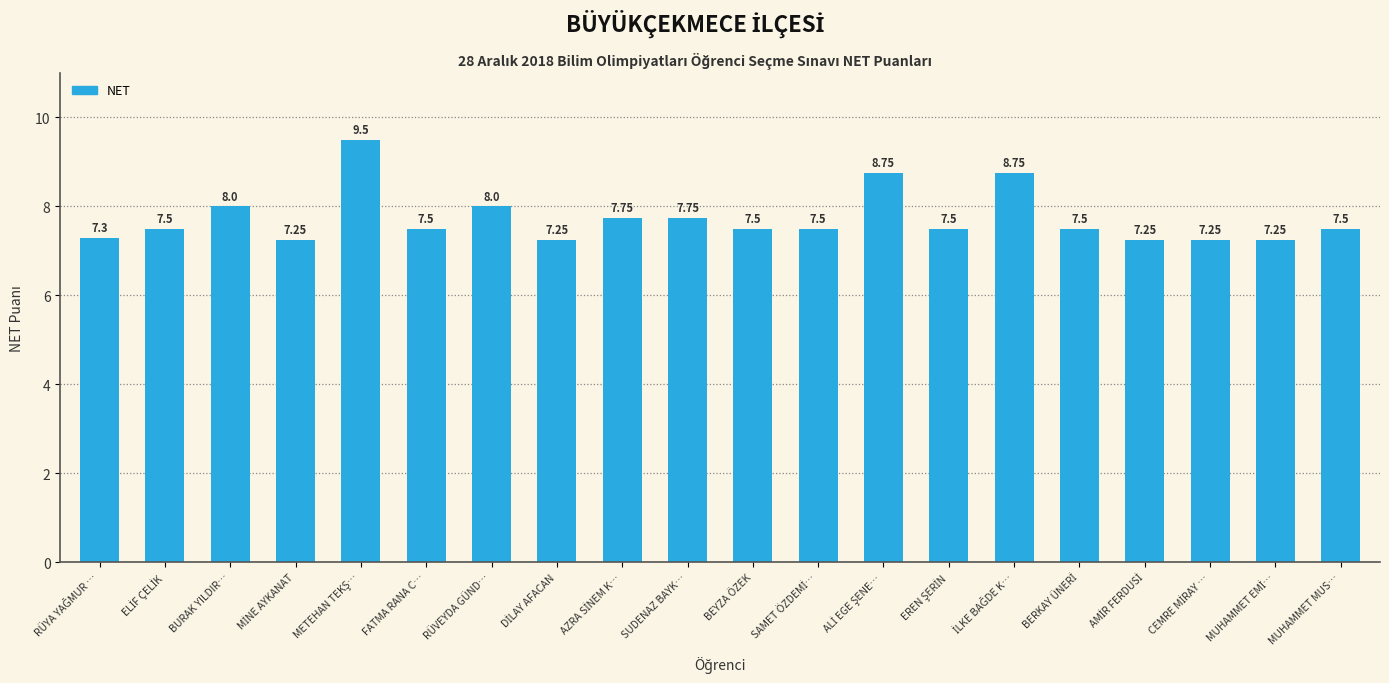

What is the label of the 15th bar from the right?

FATMA RANA C…